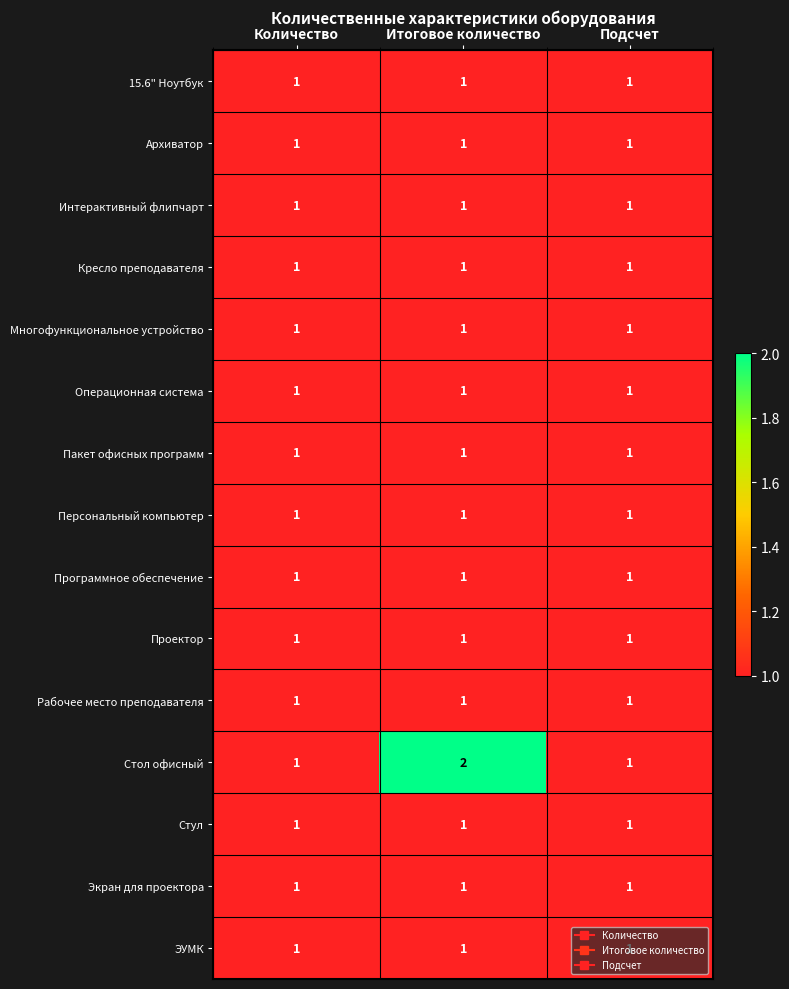

What is the sum of all Программное обеспечение values?

3